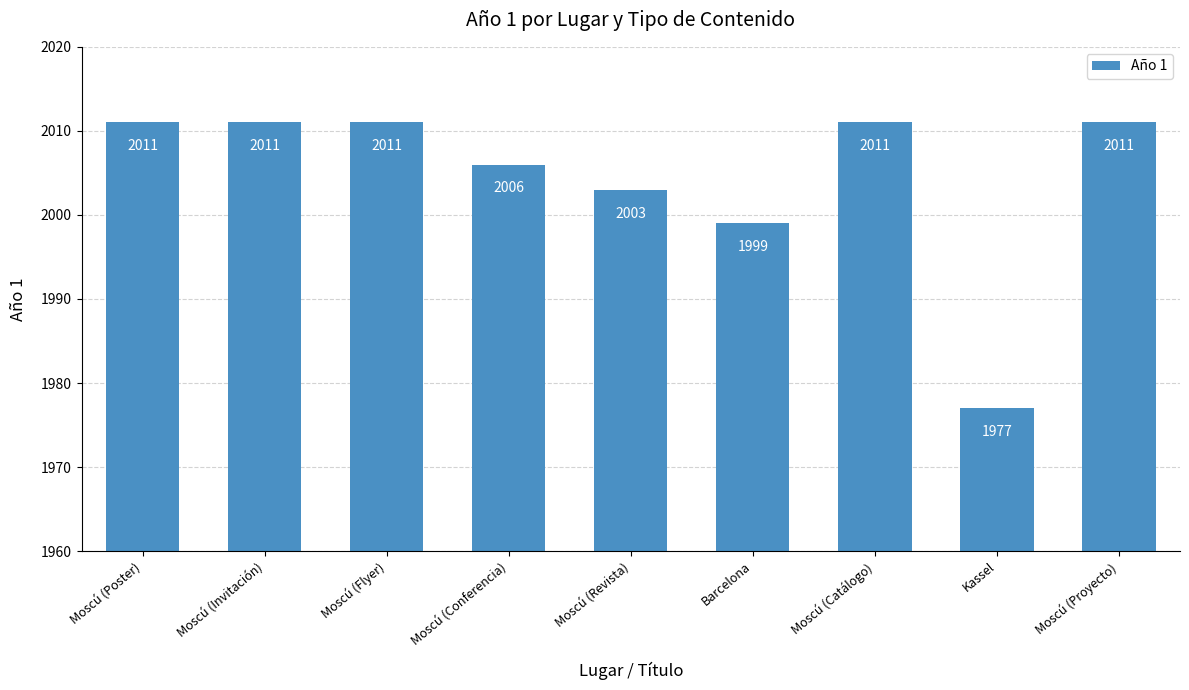

What is the value of the 5th bar from the left?

2003